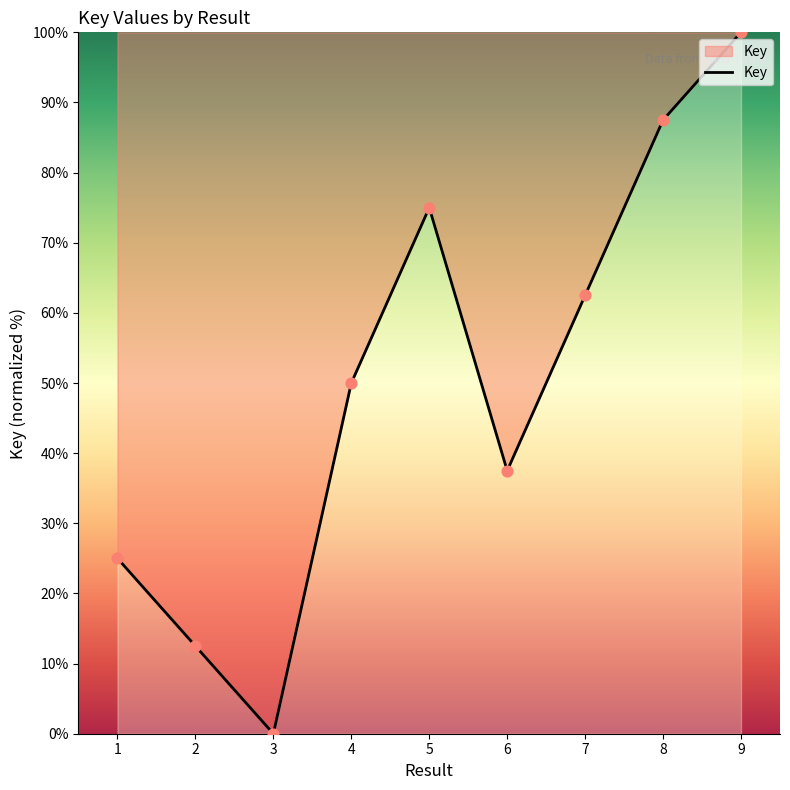

Between 6 and 4, which is larger?

4